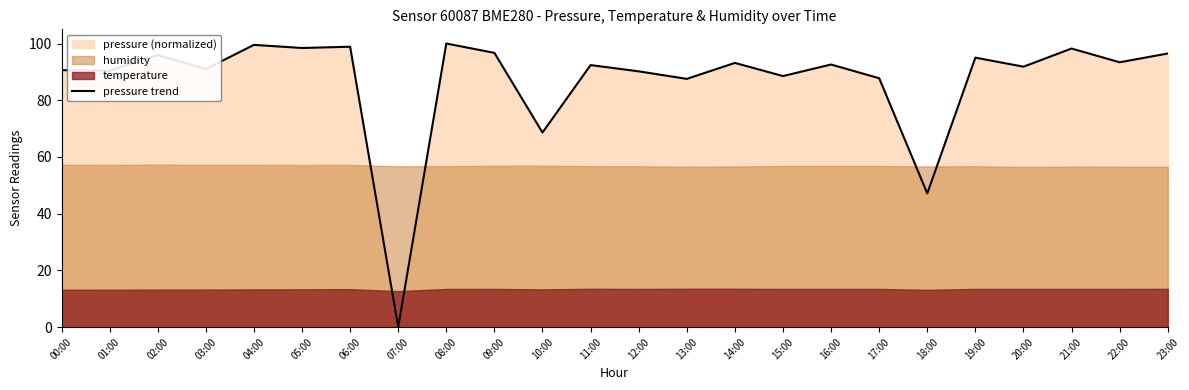

Is it true that the value at 15:00 is 133.8?

False